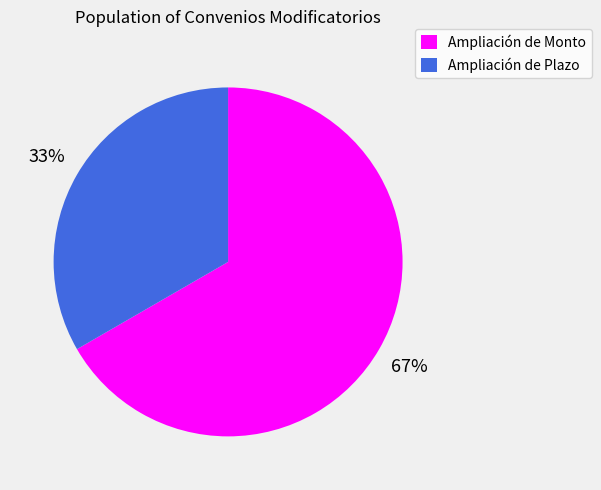

To the nearest percent, what is the average slice percentage?

50%